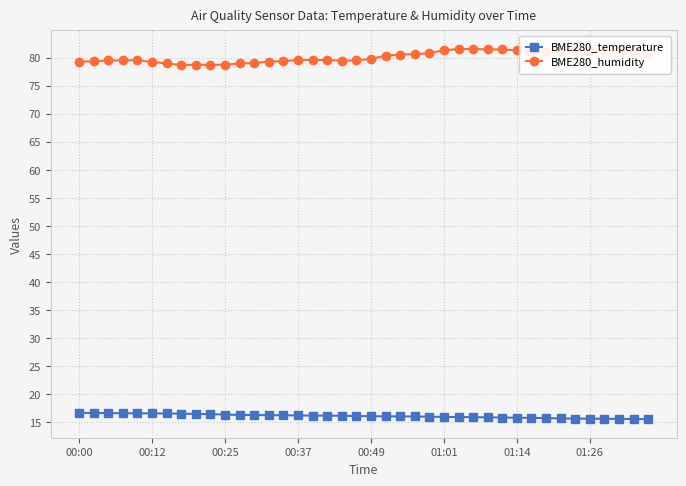

What is the minimum value shown in the chart?

15.6